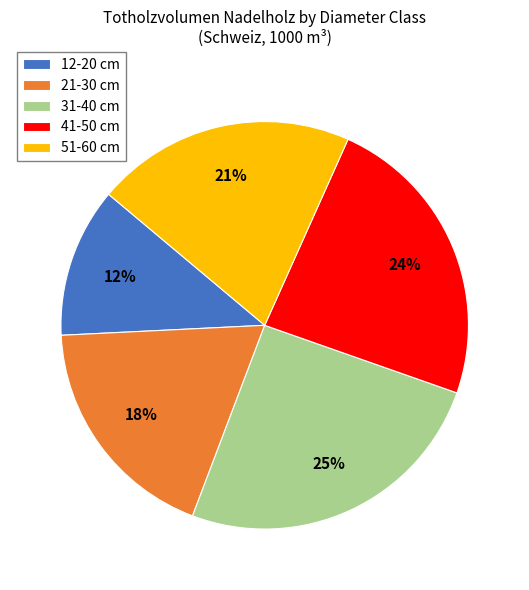

How many segments does this pie chart have?

5